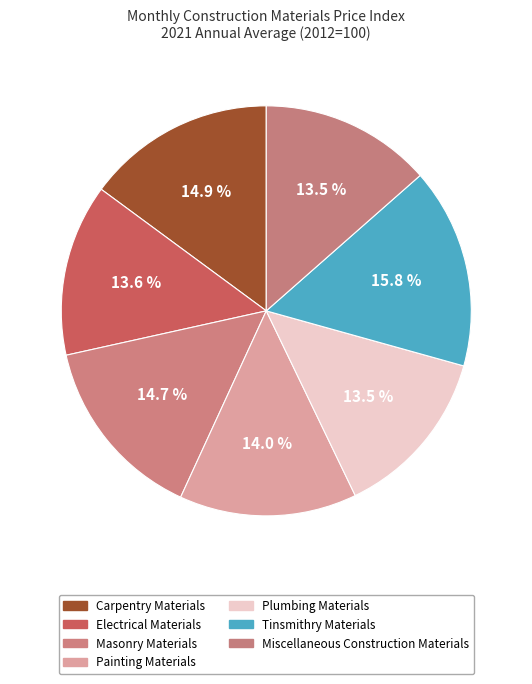

To the nearest percent, what portion does Masonry Materials represent?

15%